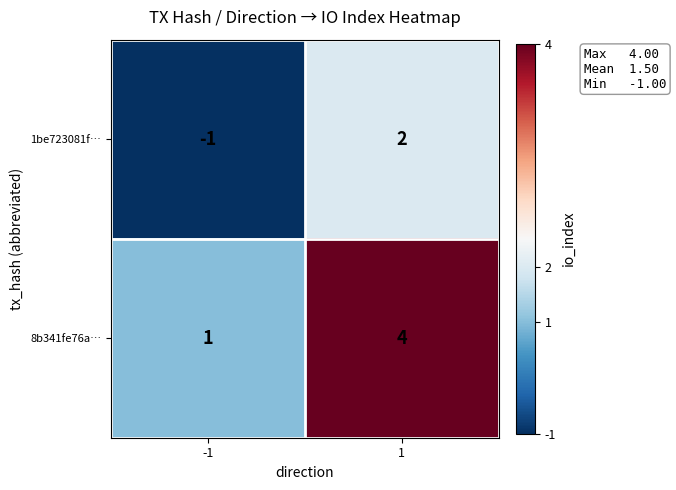

True or false: 1be723081f… has a value of 3 at 1.

False